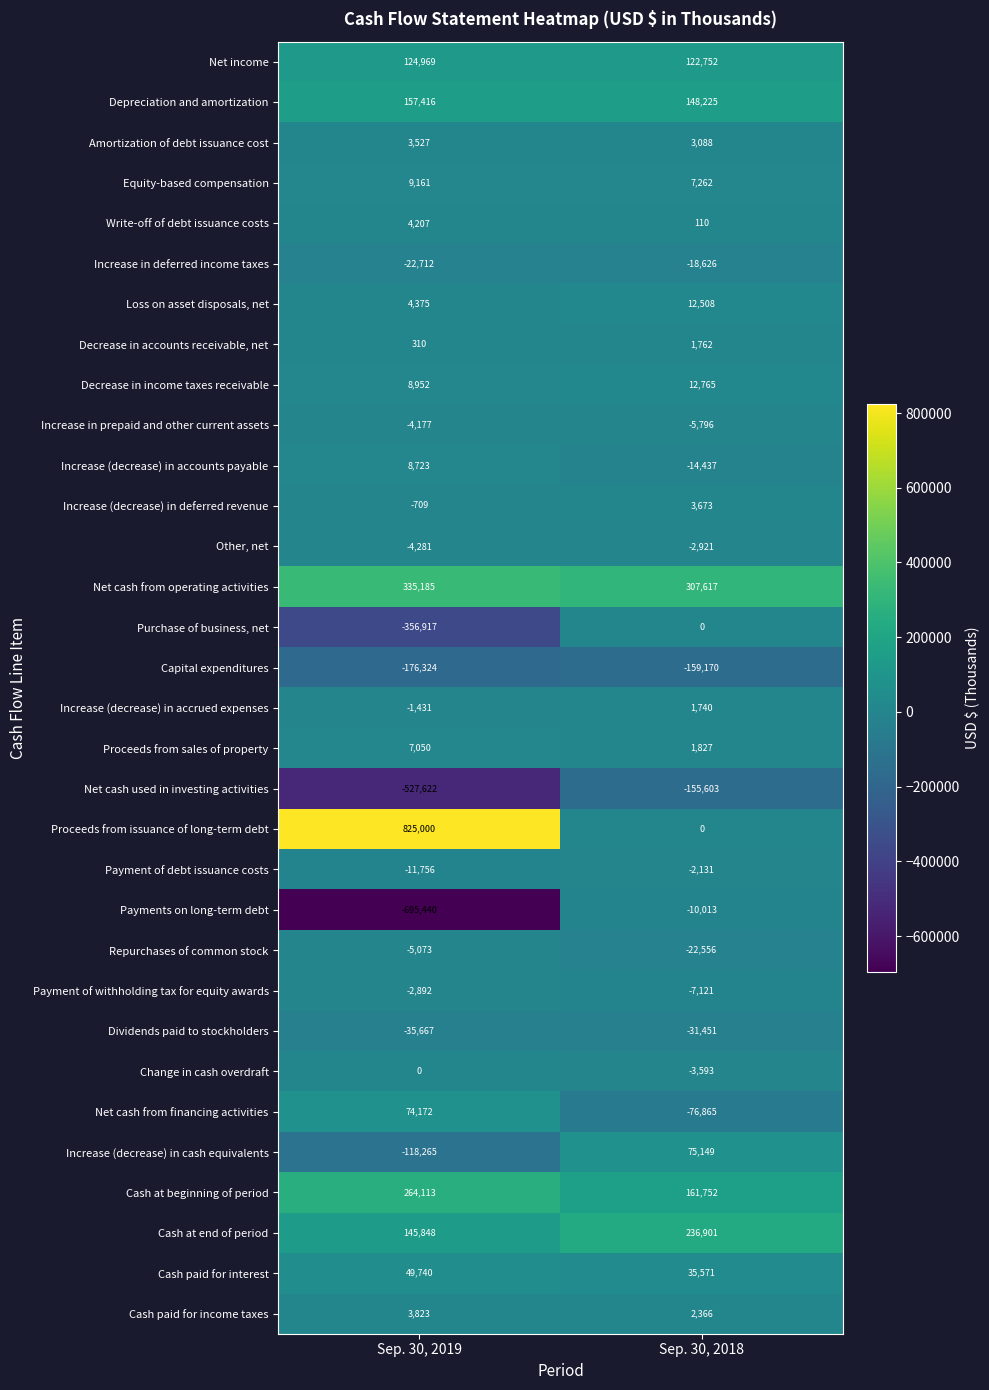

What is the approximate value of Dividends paid to stockholders at Sep. 30, 2018?

-31451